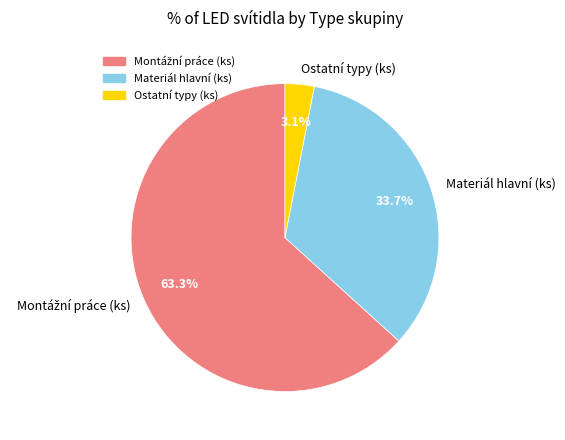

What portion of the pie excludes Ostatní typy (ks)?

96.9%